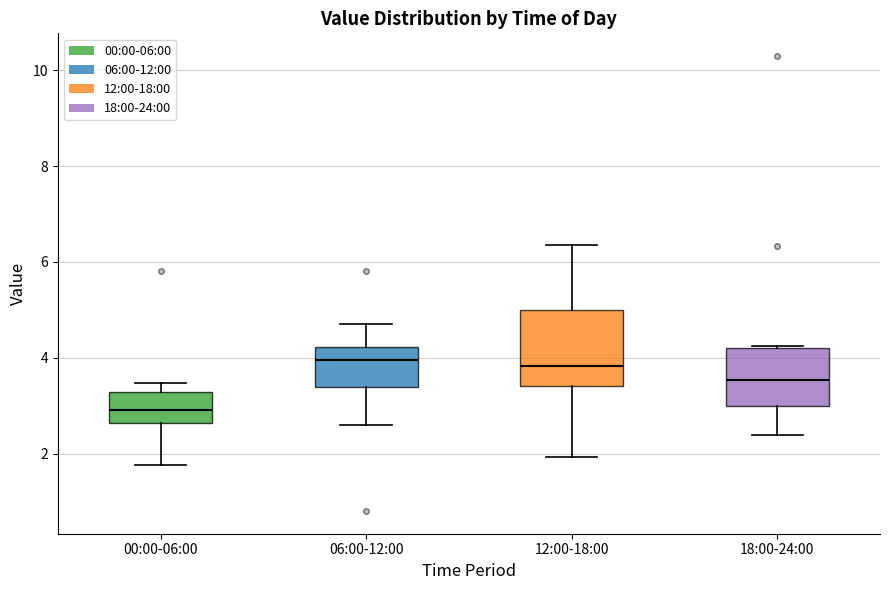

Which box is the tallest, from its lower edge to its upper edge?

12:00-18:00